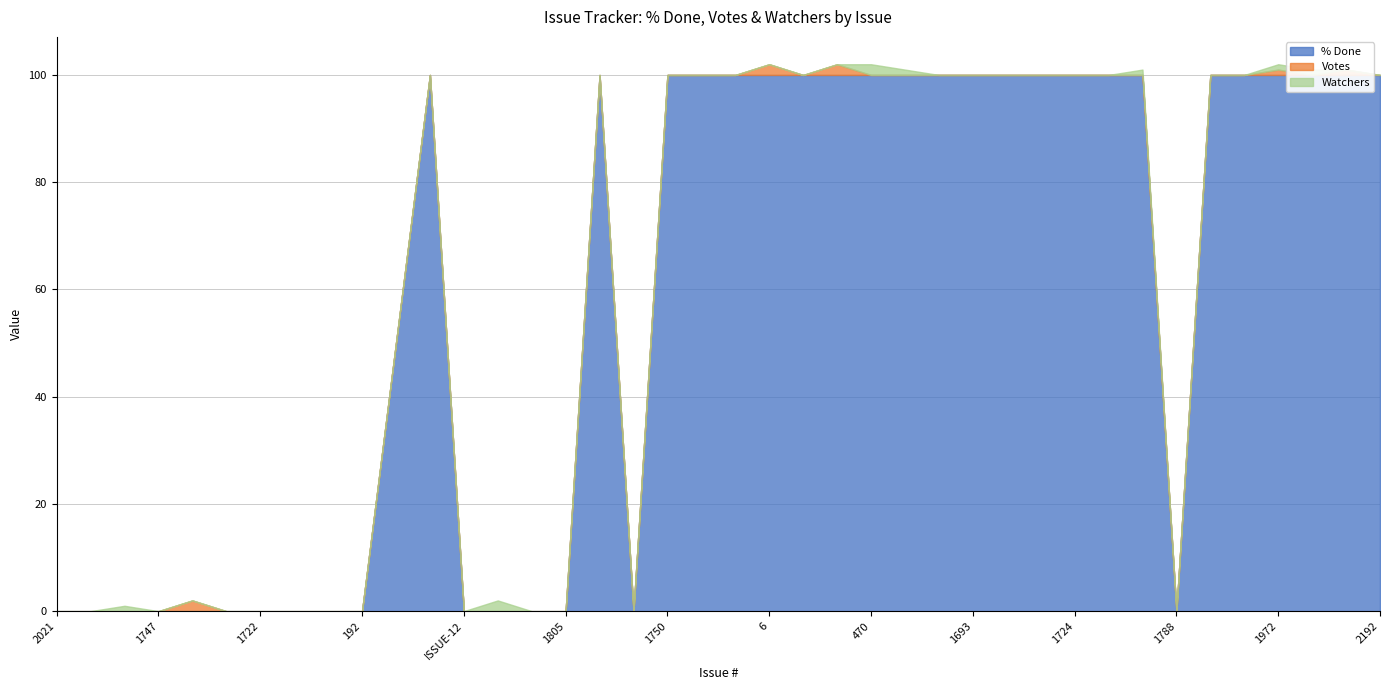

Count the % Done values in the range 0 to 100.

40